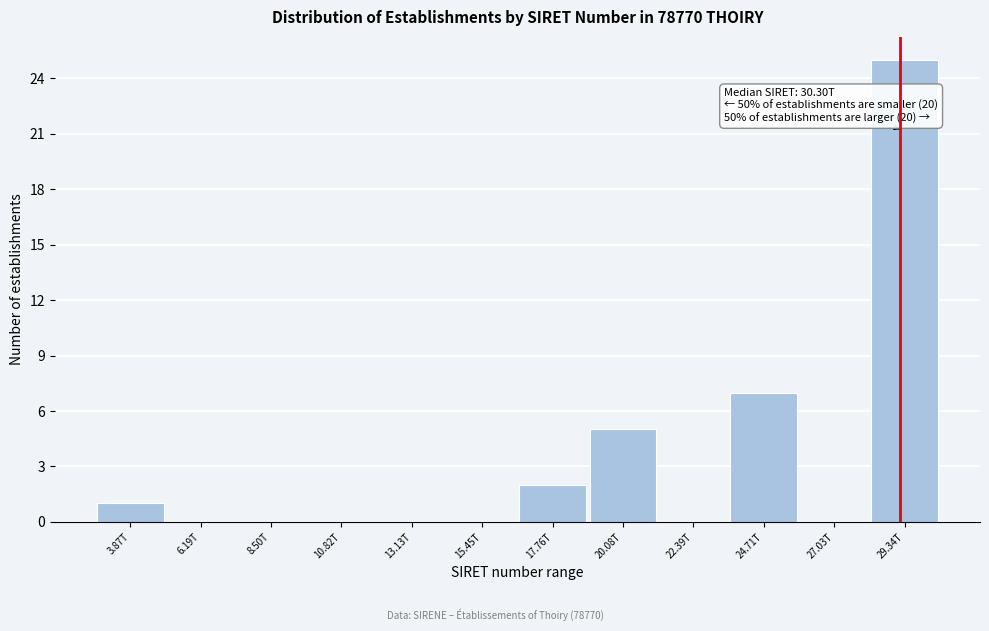

Reading left to right, extract all data points from this chart.

3.87T=1	6.19T=0	8.50T=0	10.82T=0	13.13T=0	15.45T=0	17.76T=2	20.08T=5	22.39T=0	24.71T=7	27.03T=0	29.34T=25